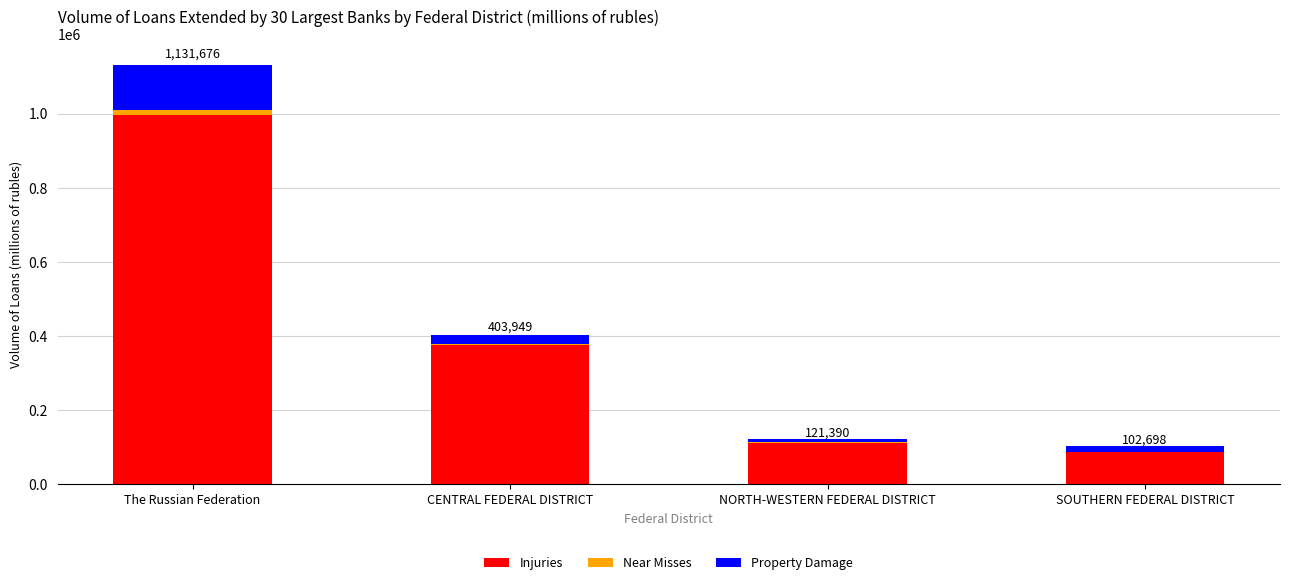

At which label does Injuries reach its peak?

The Russian Federation